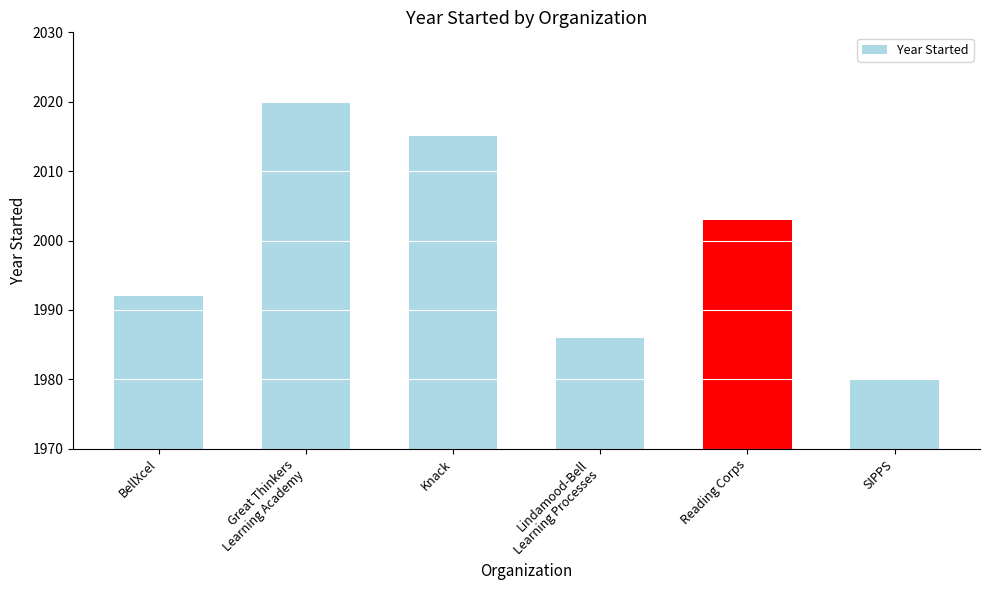

Which label corresponds to the largest value in the chart?

Great Thinkers
Learning Academy